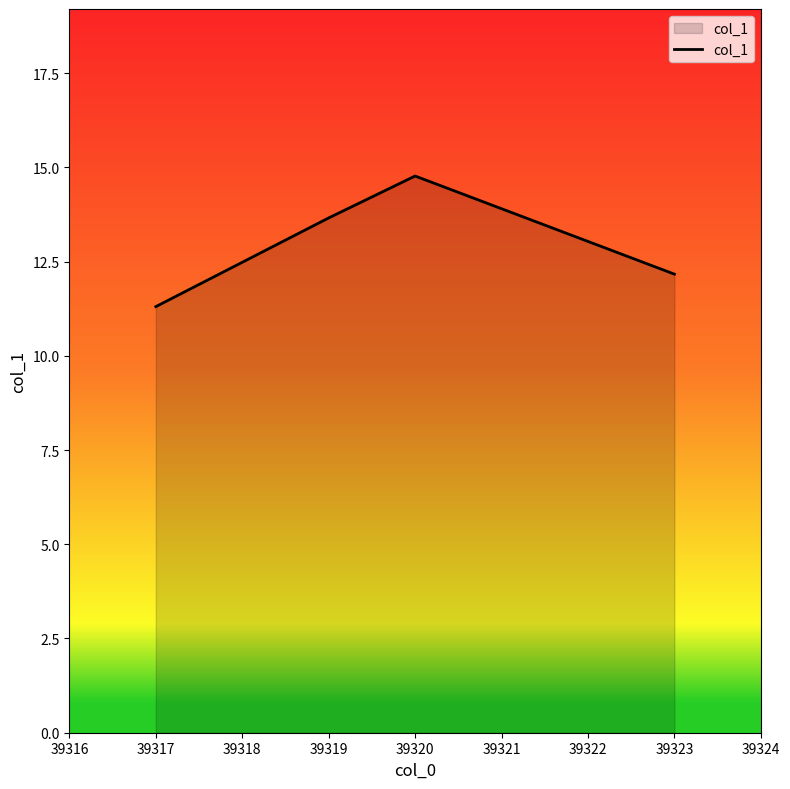

Which has a higher value, 39319 or 39323?

39319